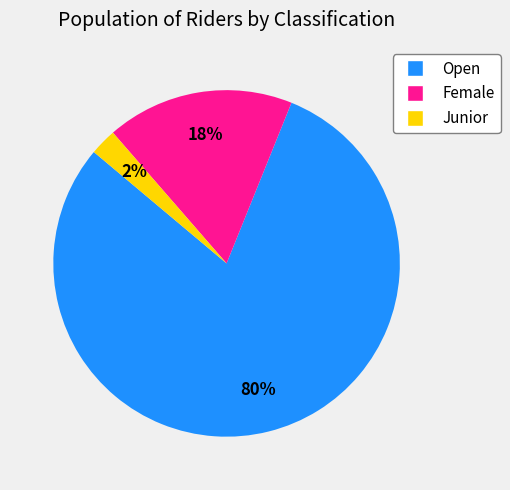

To the nearest percent, what is the difference between the Female and Open slice percentages?

62%